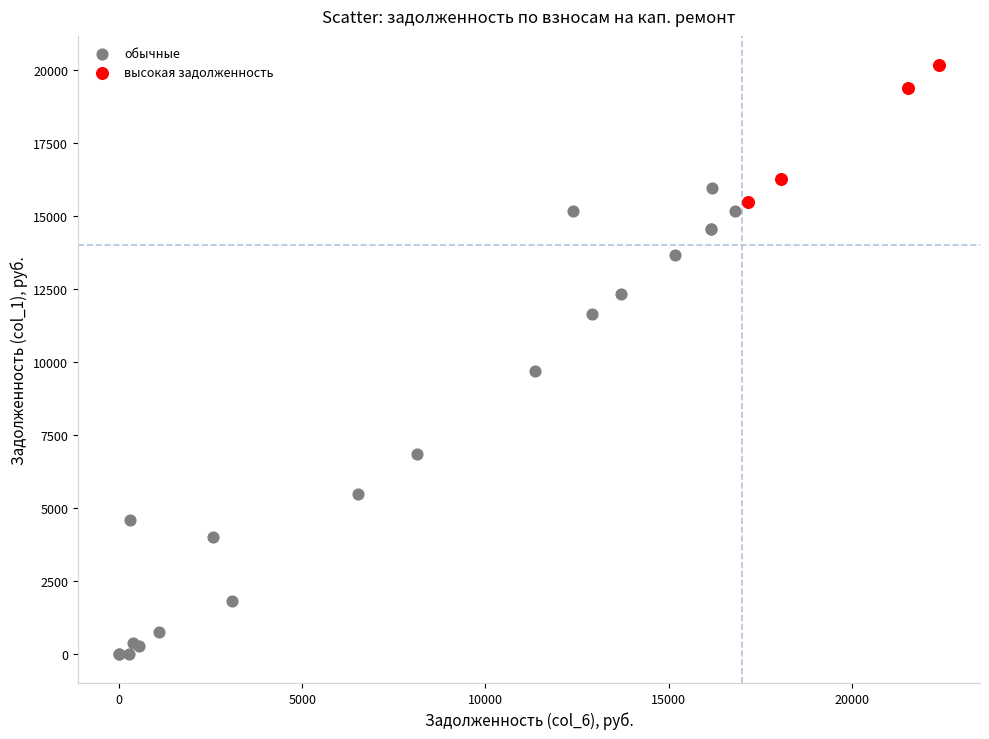

Which series contains the lowest Y value?

обычные